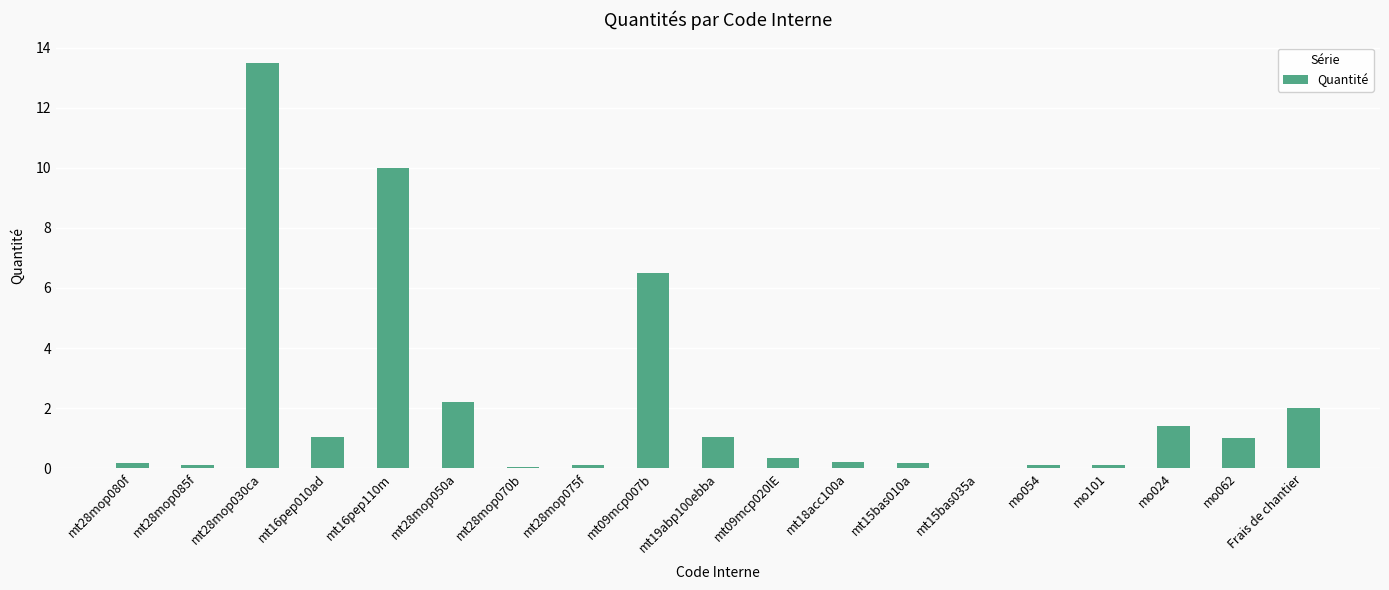

What is the sum of all values?

40.1